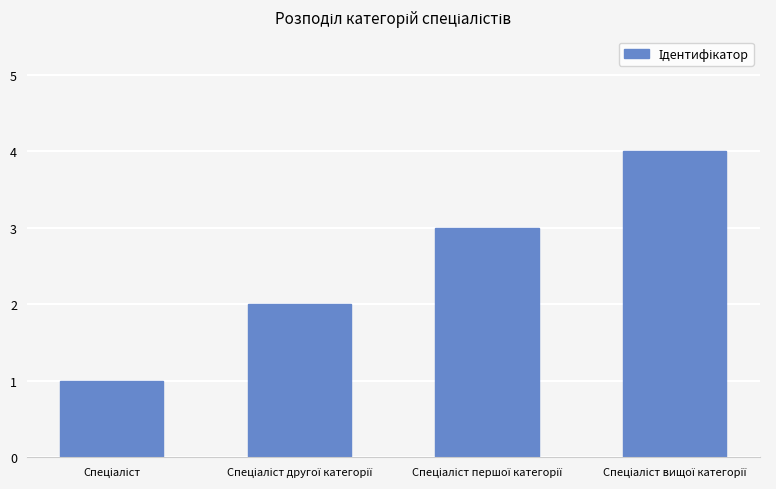

What is the minimum value shown in the chart?

1